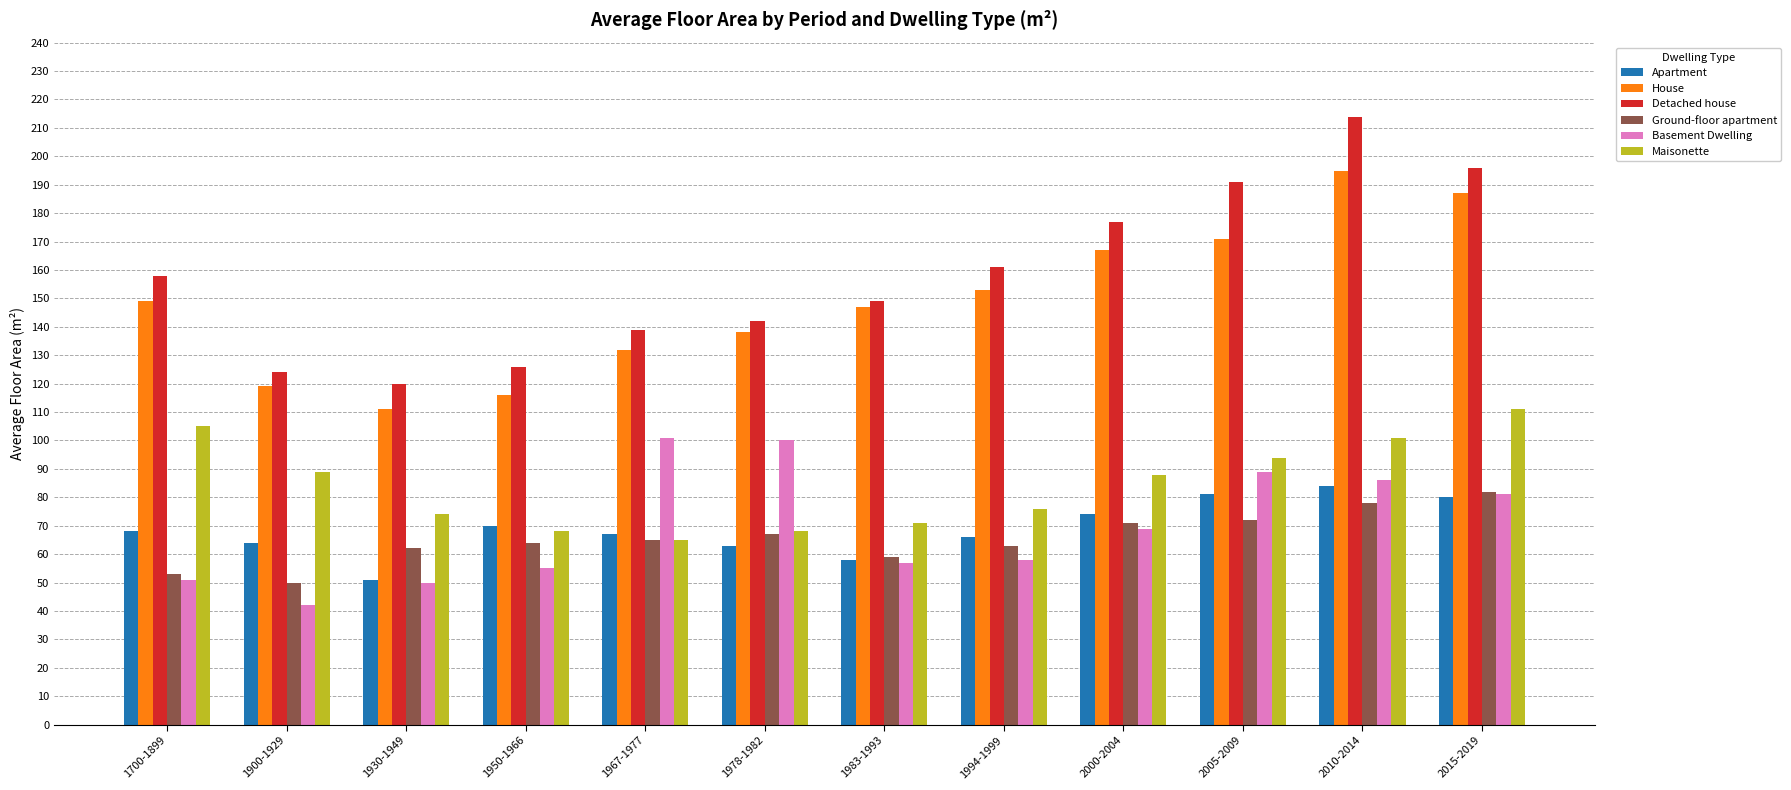

What is the value of the Ground-floor apartment bar at the 5th from the left?

65